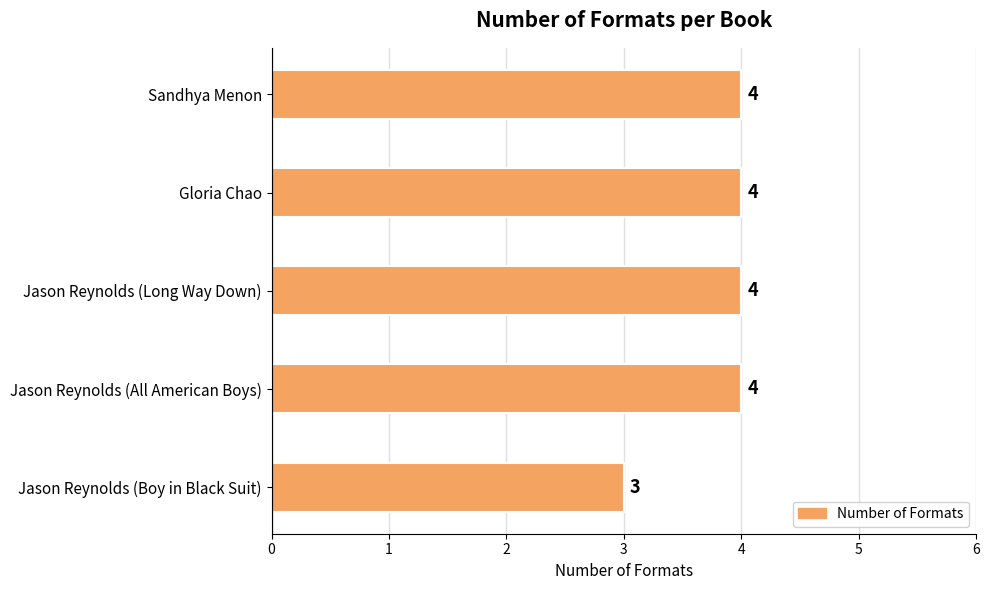

What is the average value?

4